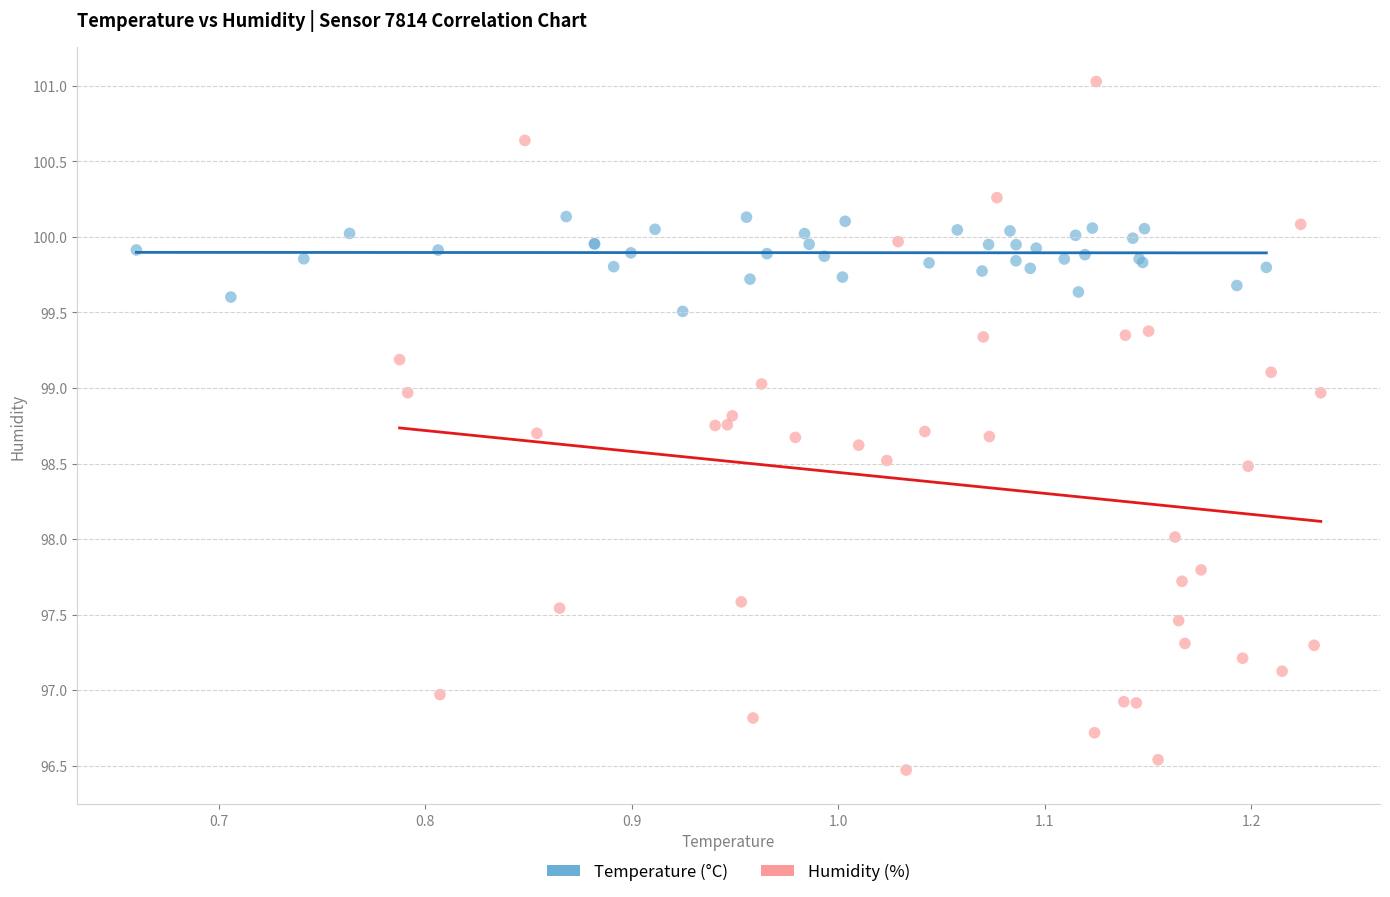

What are all the series names shown in the legend?

Temperature (°C), Humidity (%)